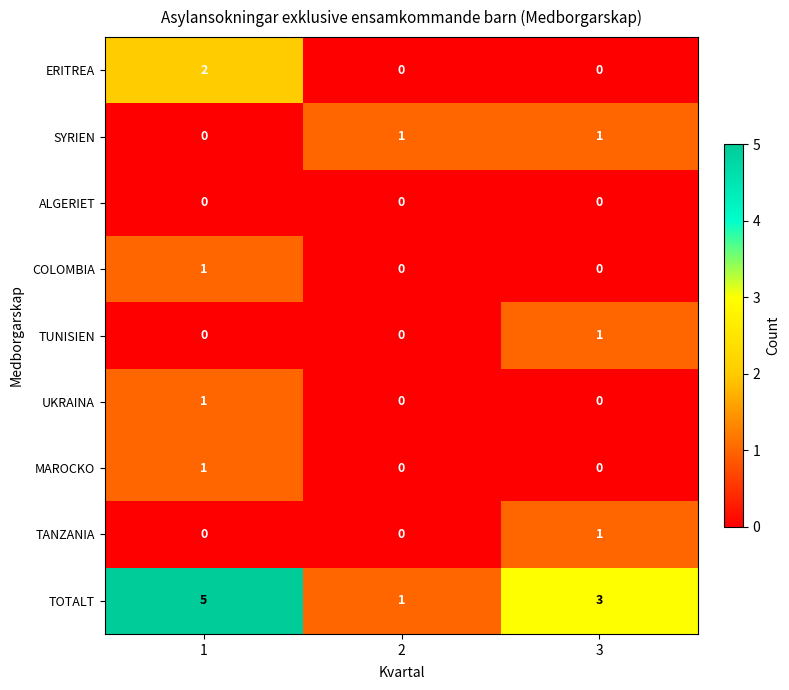

How many COLOMBIA values are between 0 and 1?

3